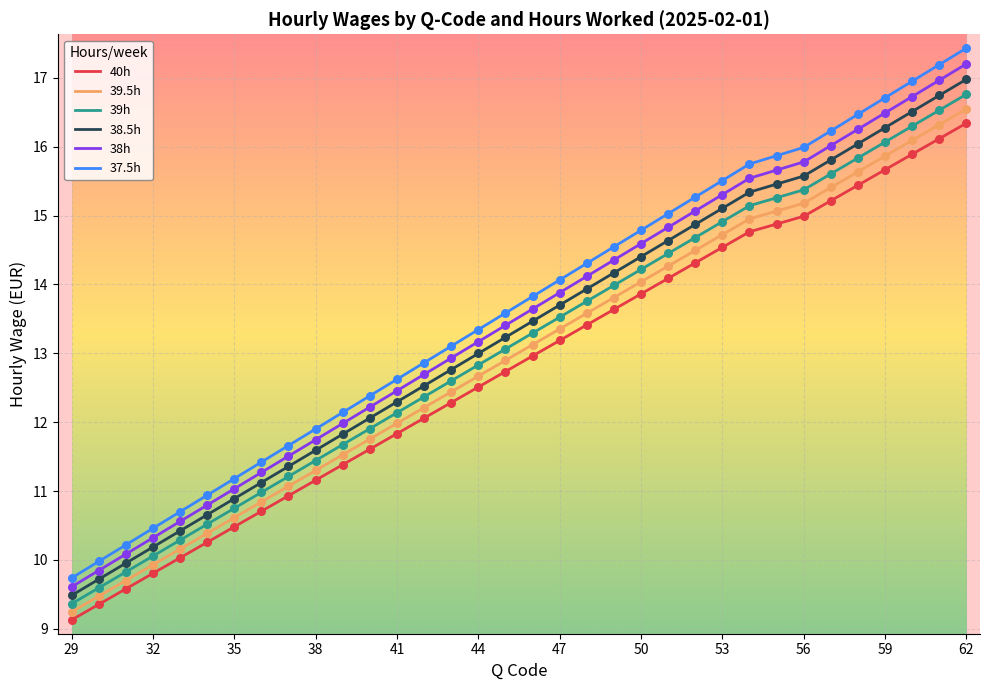

True or false: 37.5h and 39.5h intersect in this chart.

False